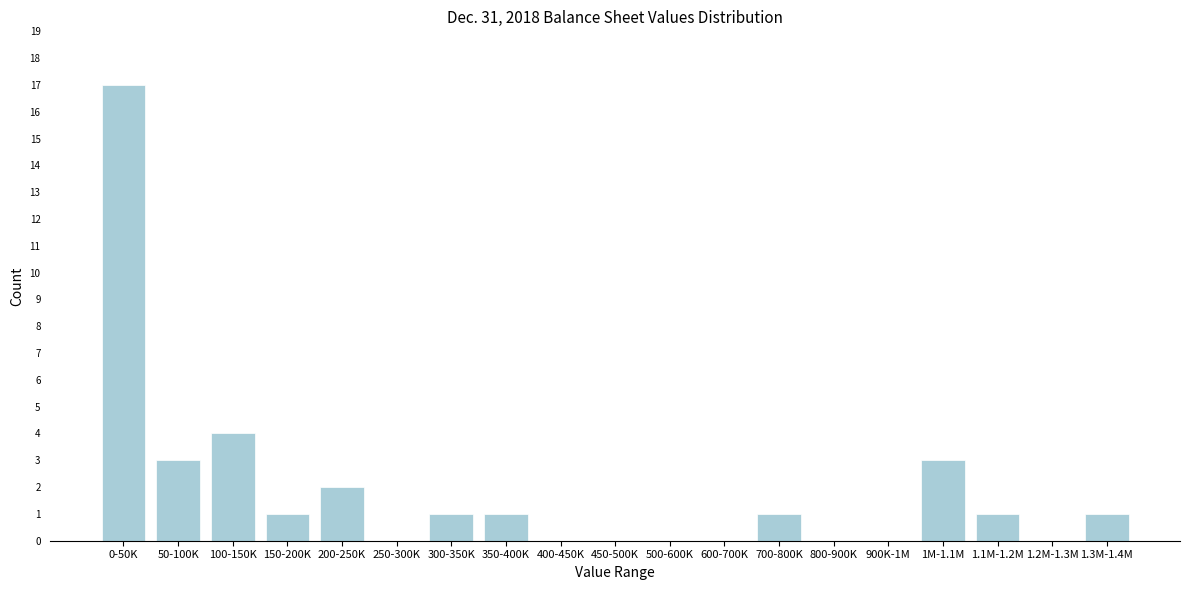

Reading left to right, list all the values displayed in this chart.

0-50K=17	50-100K=3	100-150K=4	150-200K=1	200-250K=2	250-300K=0	300-350K=1	350-400K=1	400-450K=0	450-500K=0	500-600K=0	600-700K=0	700-800K=1	800-900K=0	900K-1M=0	1M-1.1M=3	1.1M-1.2M=1	1.2M-1.3M=0	1.3M-1.4M=1